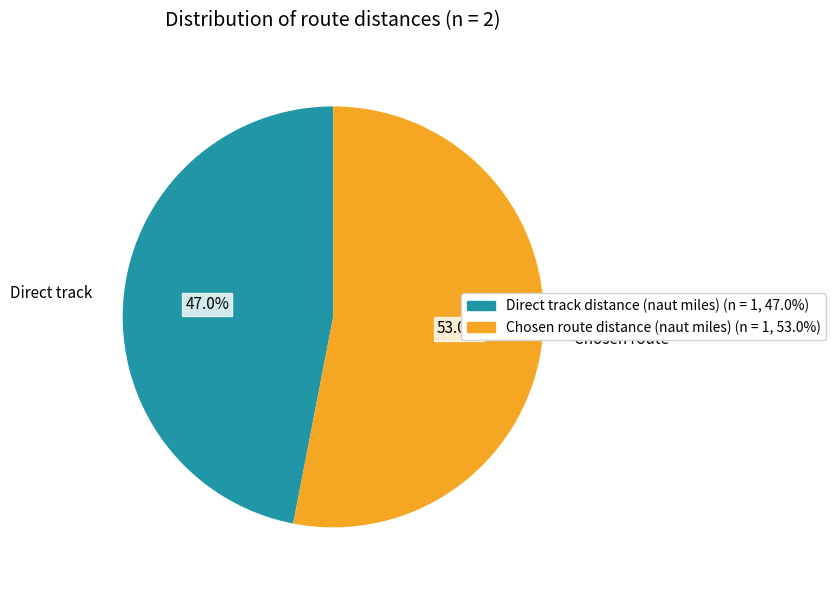

Which category accounts for the majority?

Chosen route distance (naut miles)